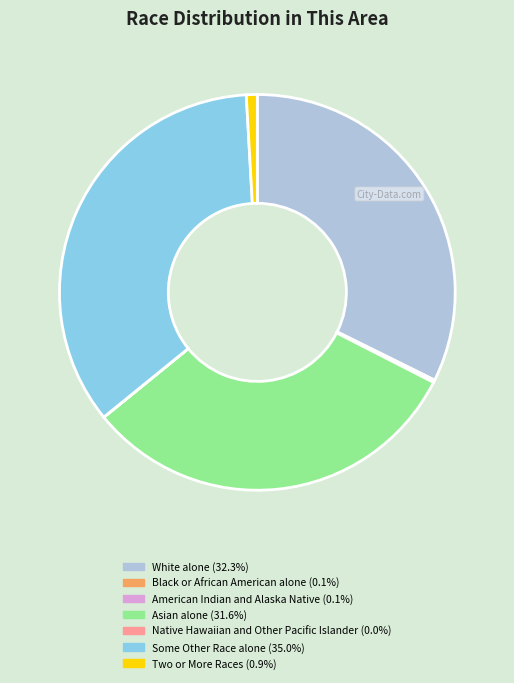

True or false: Two or More Races accounts for 1% of the total.

True